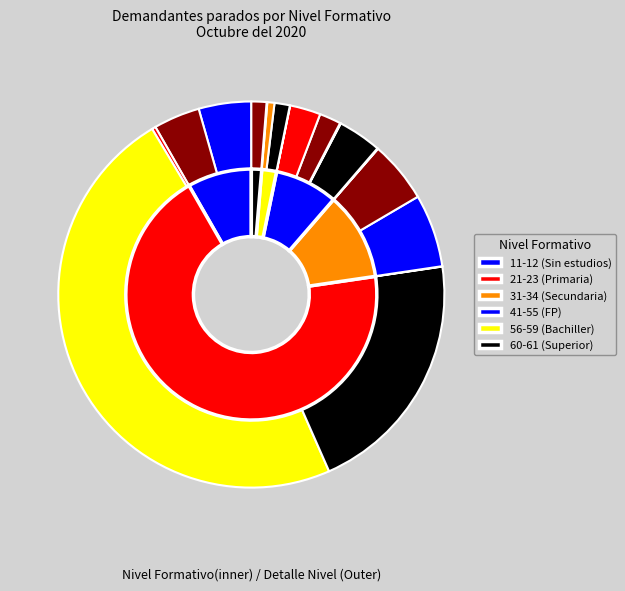

To the nearest percent, what is the difference between the 61 and 54 slice percentages?

1%